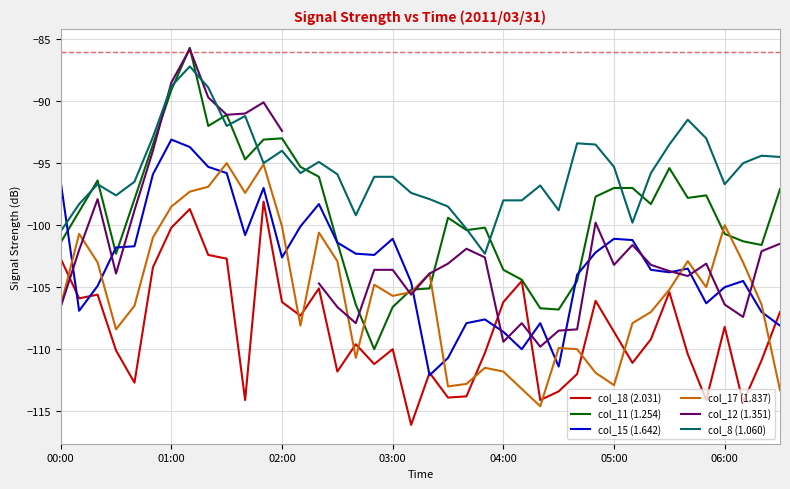

True or false: col_11 (1.254) has more than 2 interior local peaks.

True